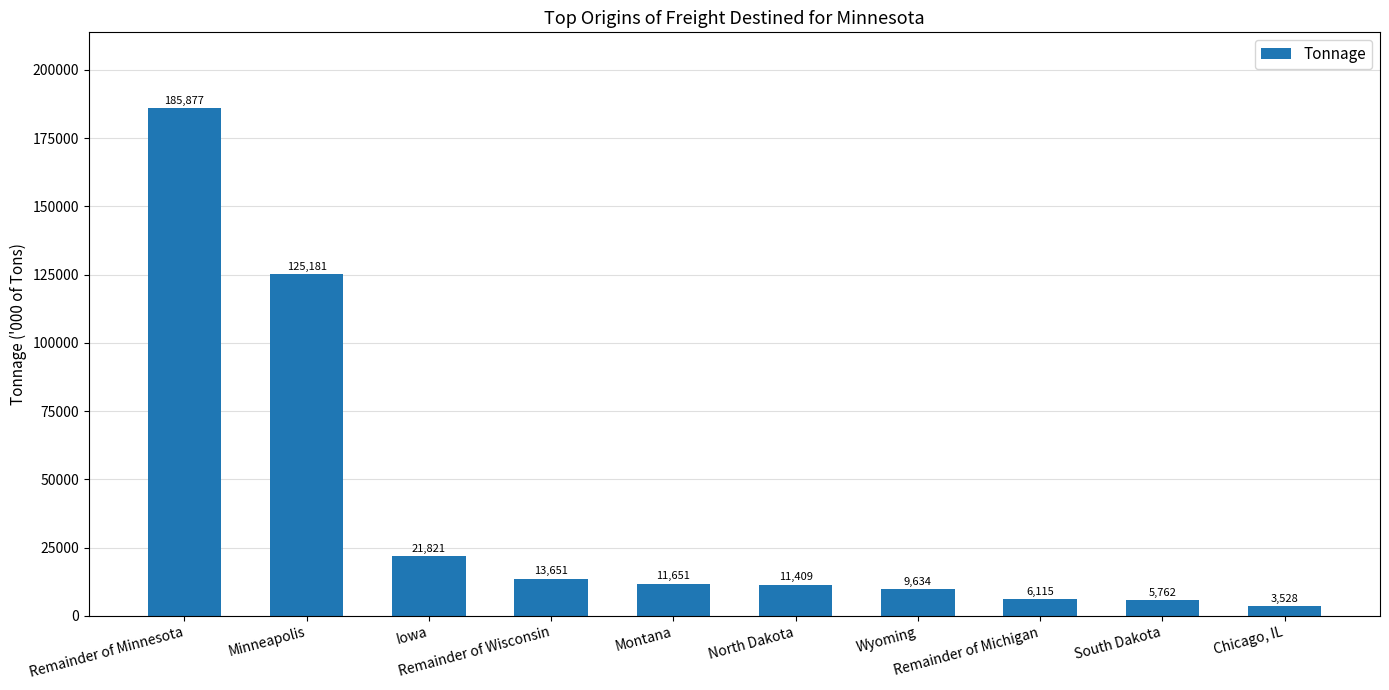

What is the label of the 8th bar from the left?

Remainder of Michigan